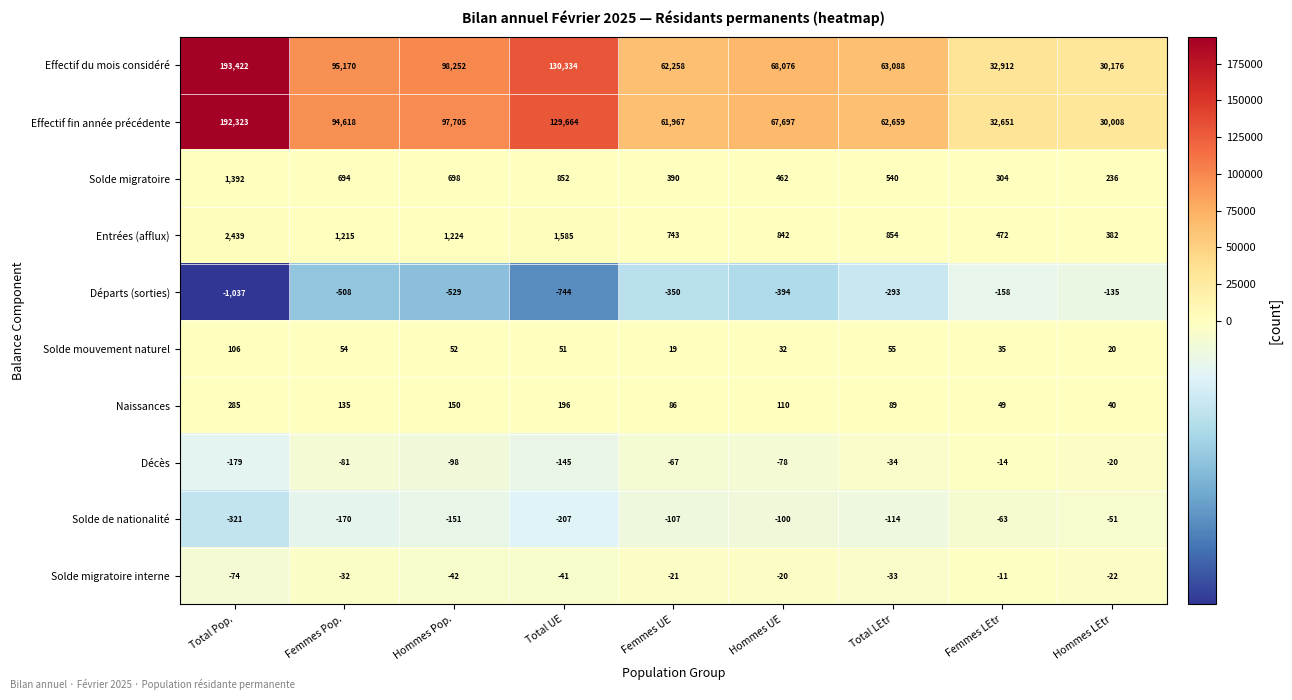

List the labels in order of Entrées (afflux) value, largest first.

Total Pop., Total UE, Hommes Pop., Femmes Pop., Total LEtr, Hommes UE, Femmes UE, Femmes LEtr, Hommes LEtr